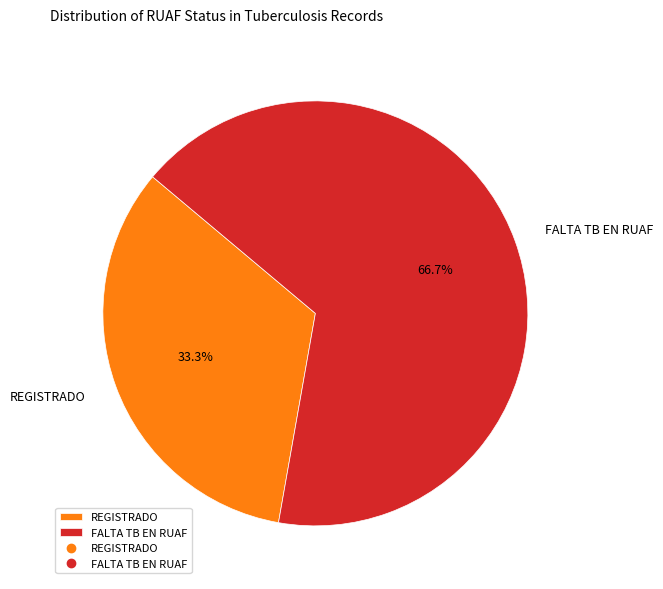

Count the number of slices in the pie.

2